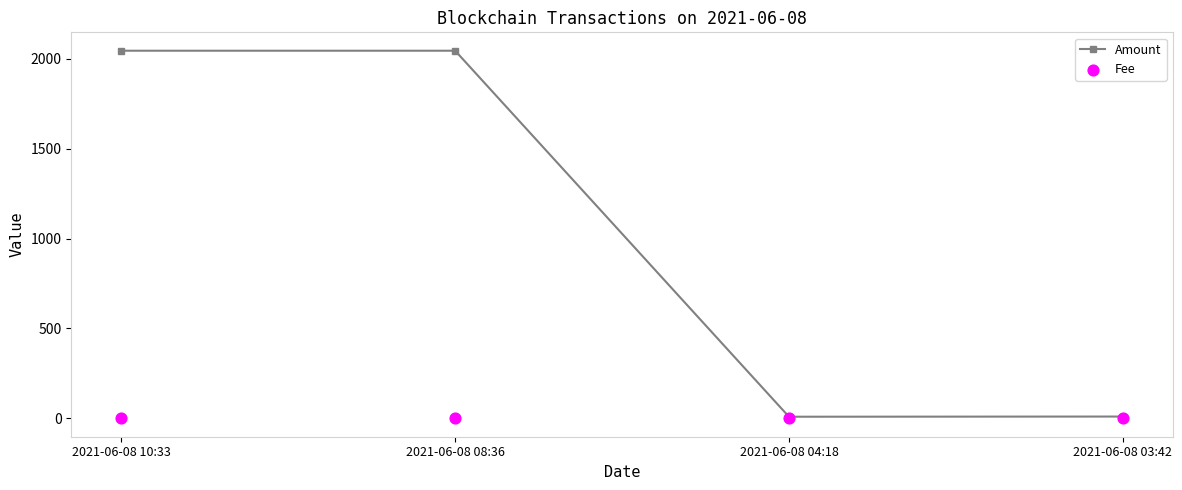

At which category is the sum across all series the highest?

2021-06-08 08:36